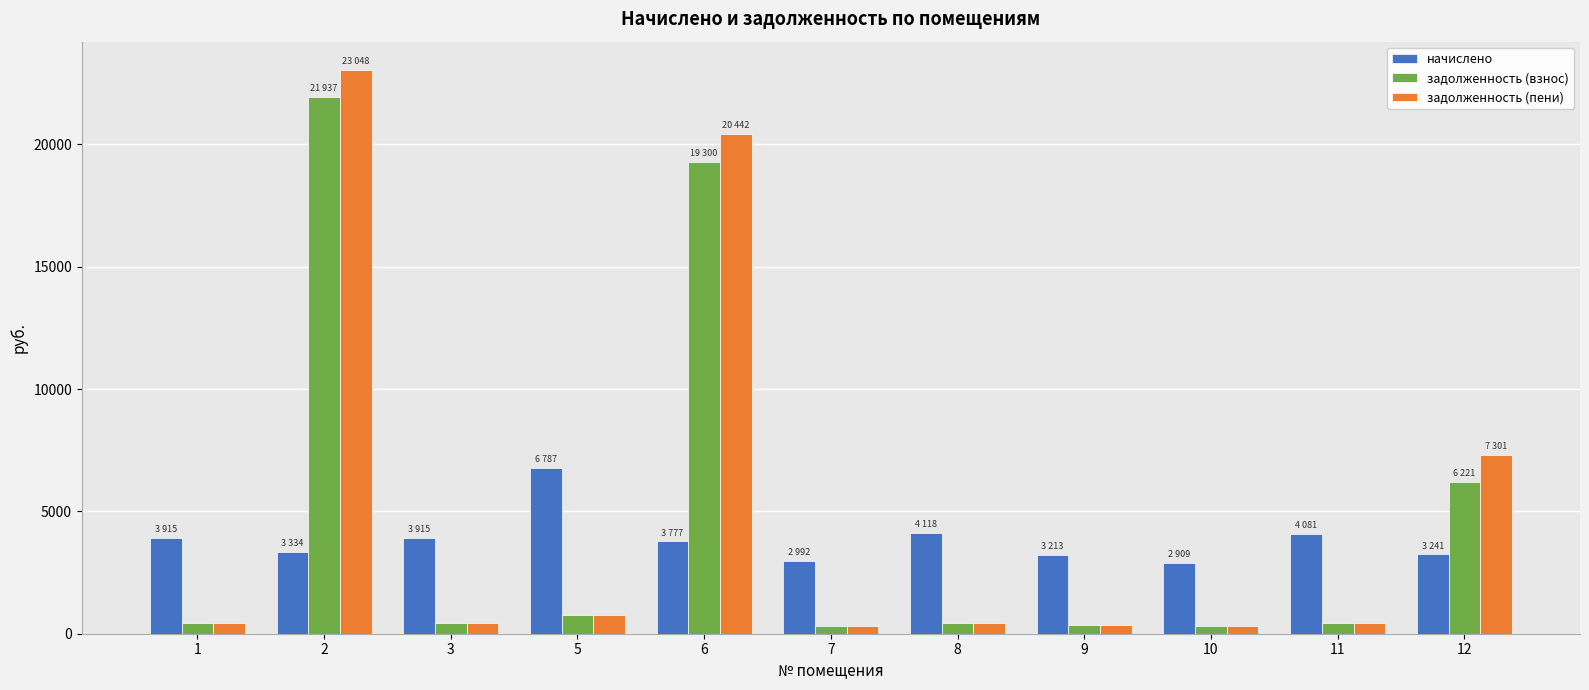

What is the difference between the задолженность (пени) values at 6 and 5?

19687.9